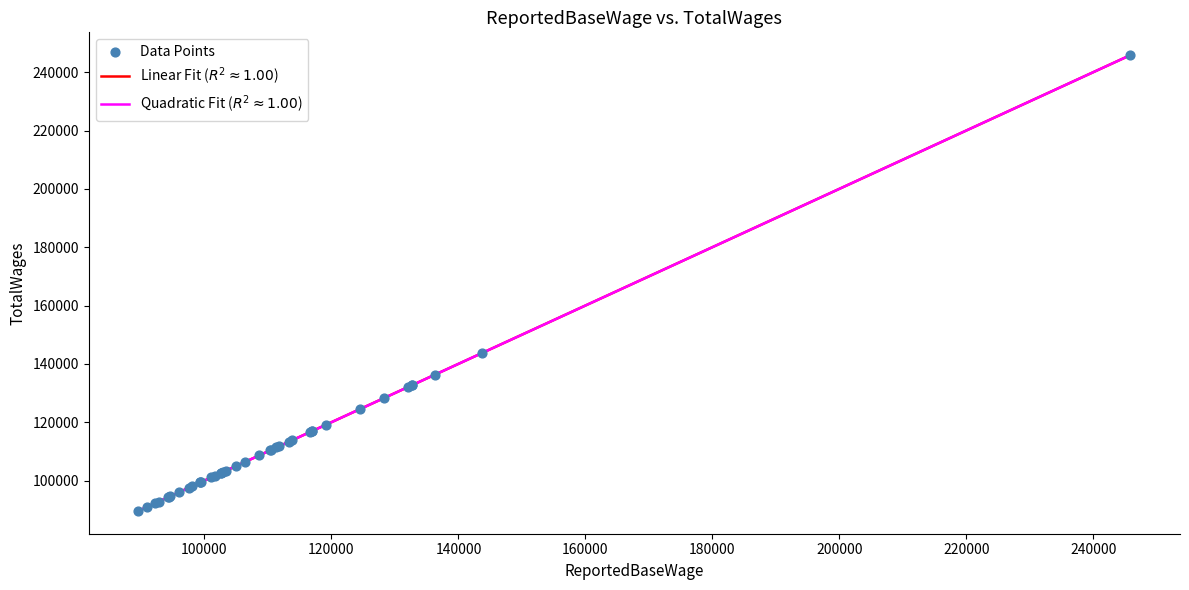

Is this an area chart (filled region under the line)?

No